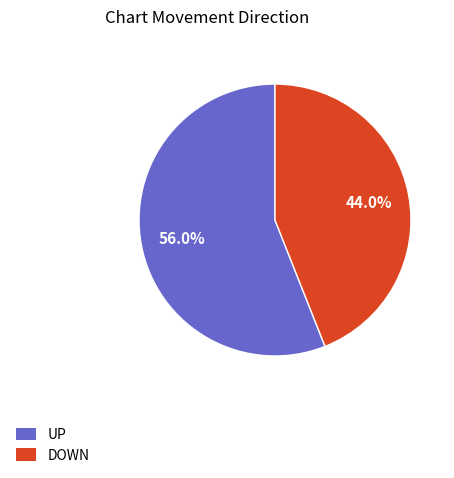

Does any single category account for the majority?

Yes